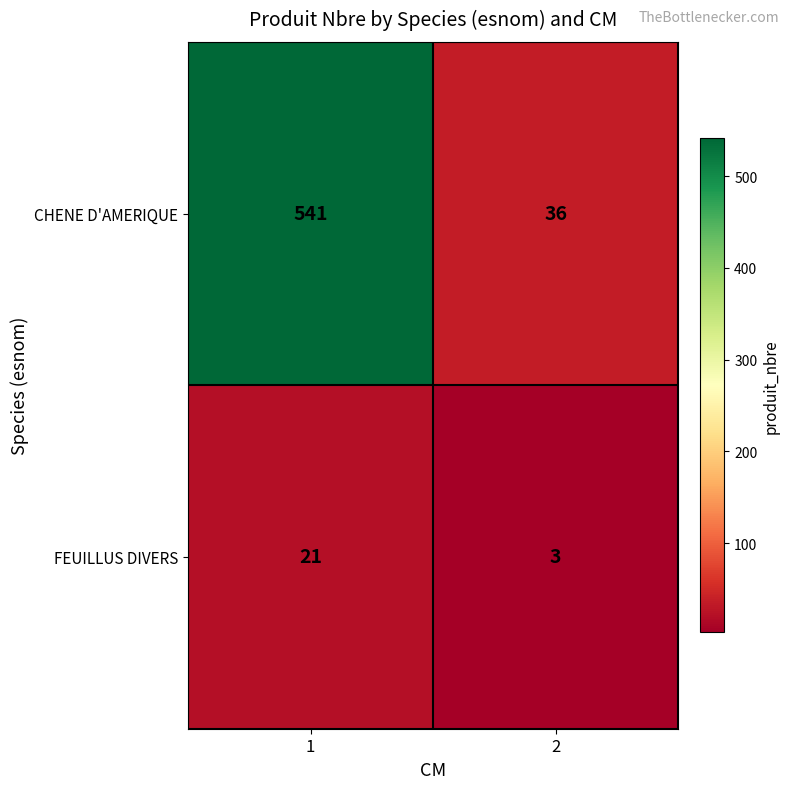

How many series are shown in this chart?

2